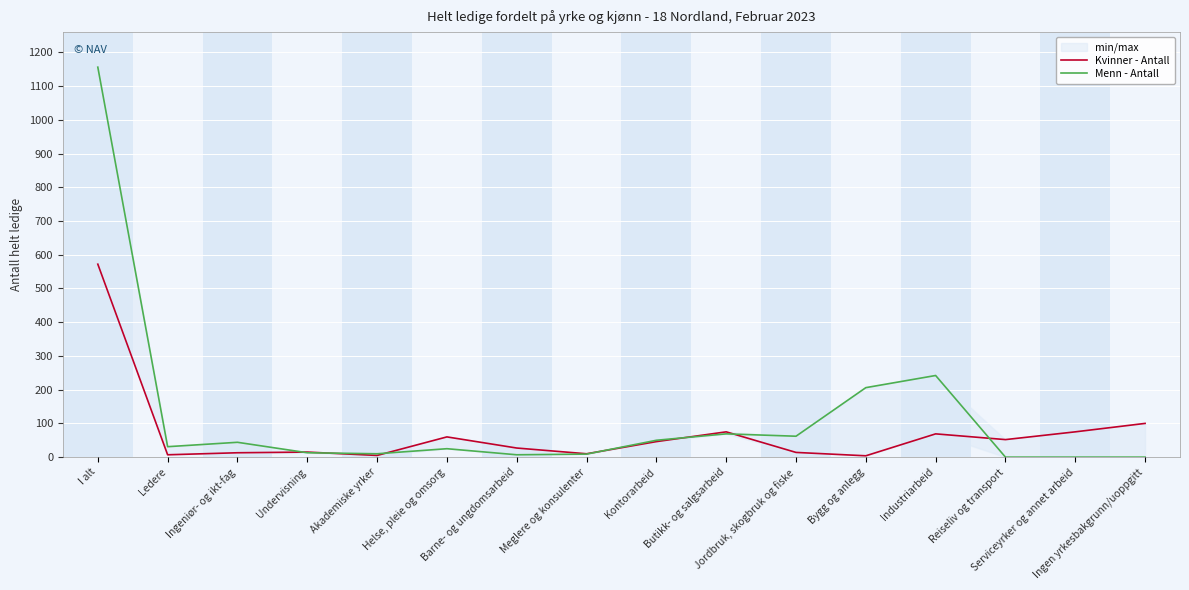

What is the sum of all Kvinner - Antall values?

1144